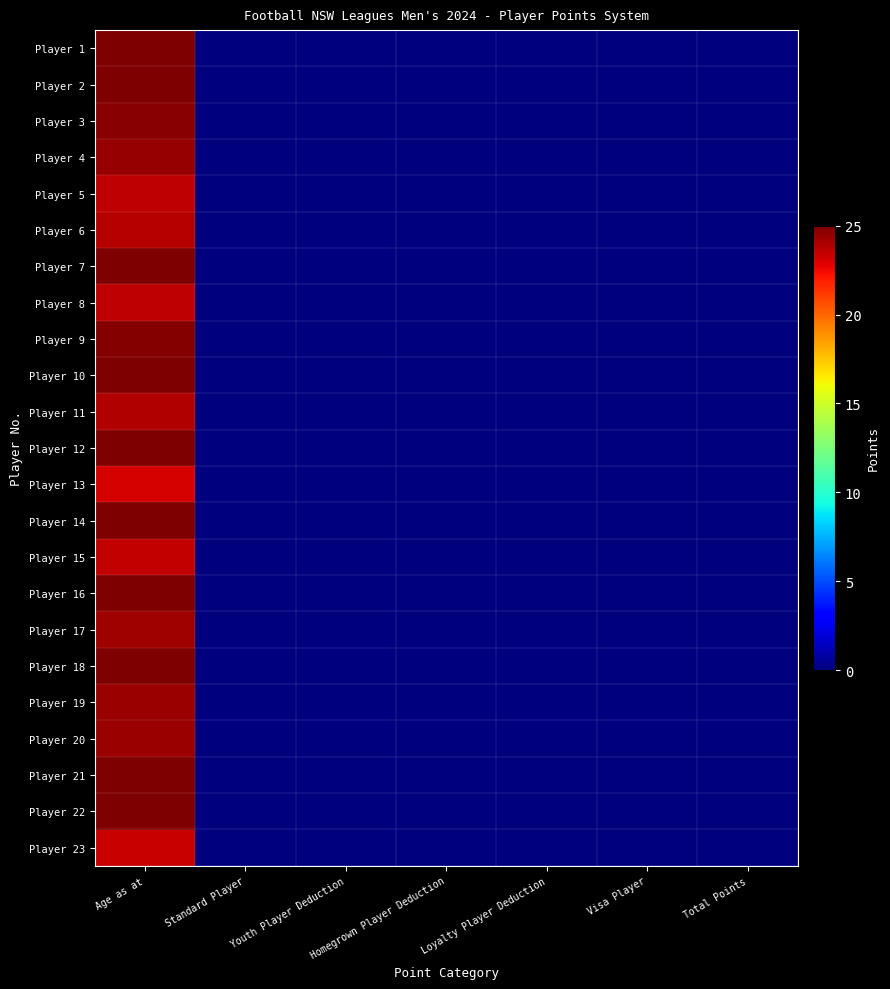

At how many categories does at least one series exceed 19?

1